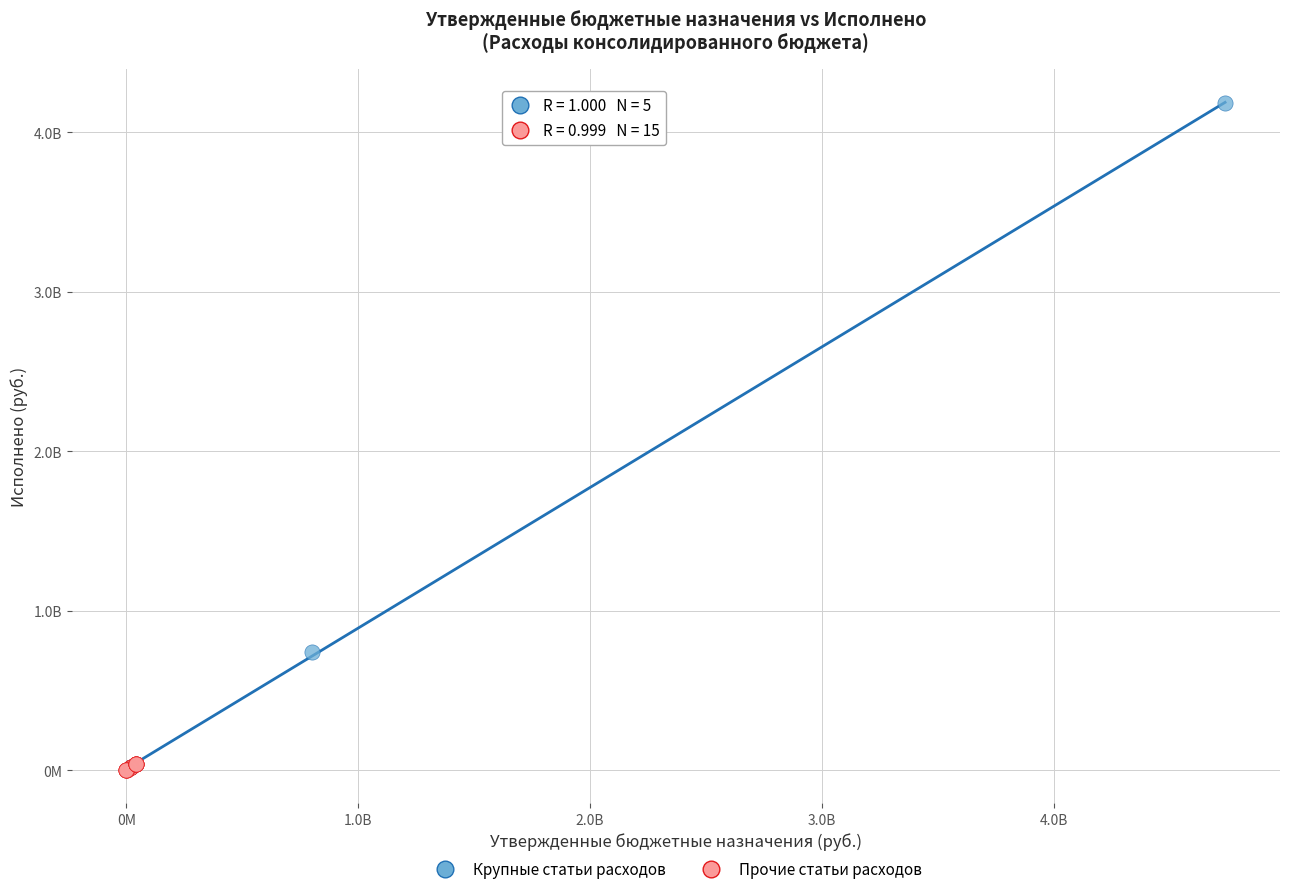

Which series has the largest Y range (max minus min)?

Крупные статьи расходов